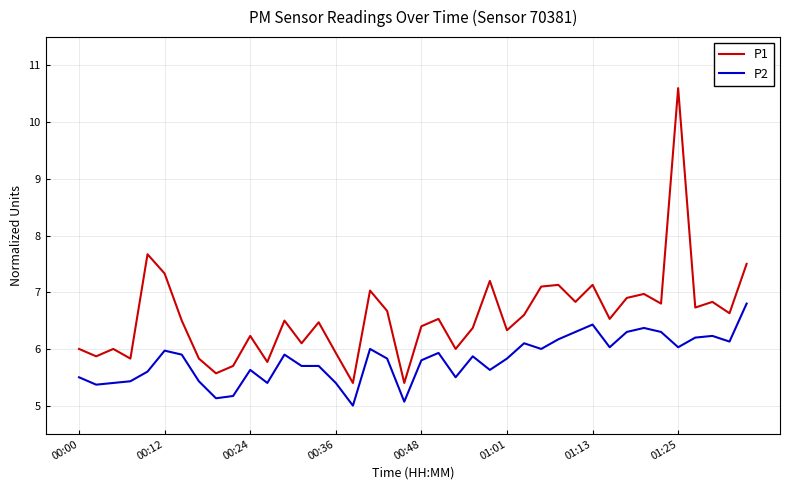

What is the smallest value displayed?

5.0